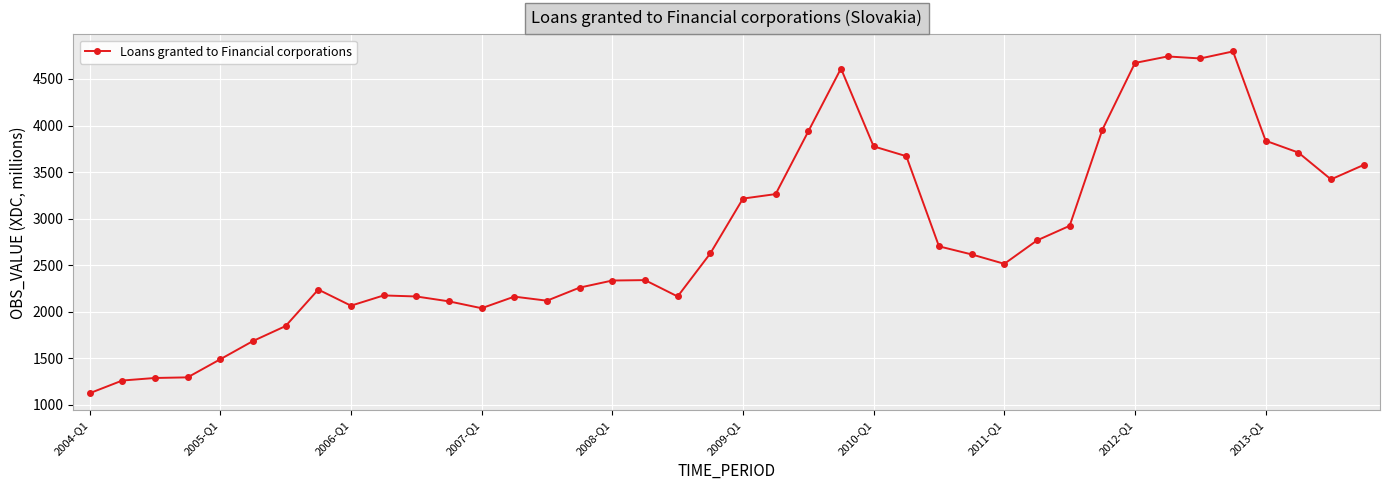

True or false: the data has more than 1 interior local peaks.

True